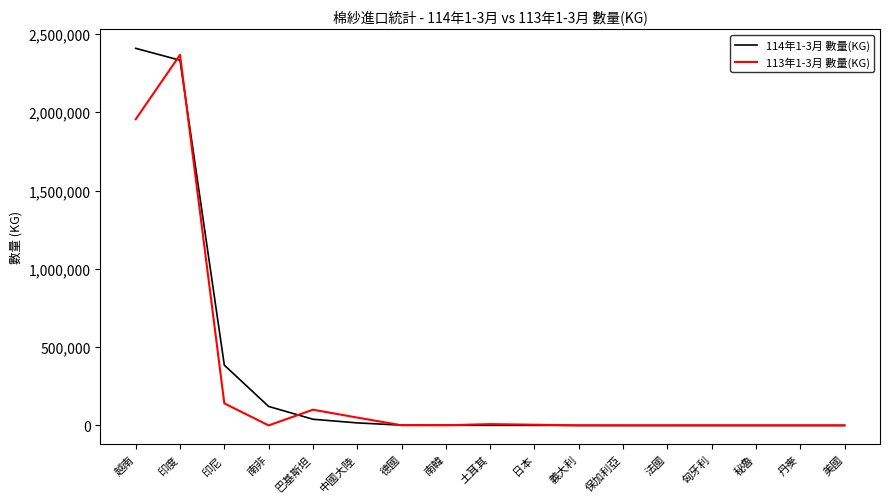

What is the difference between the highest and lowest values at 越南?

453286